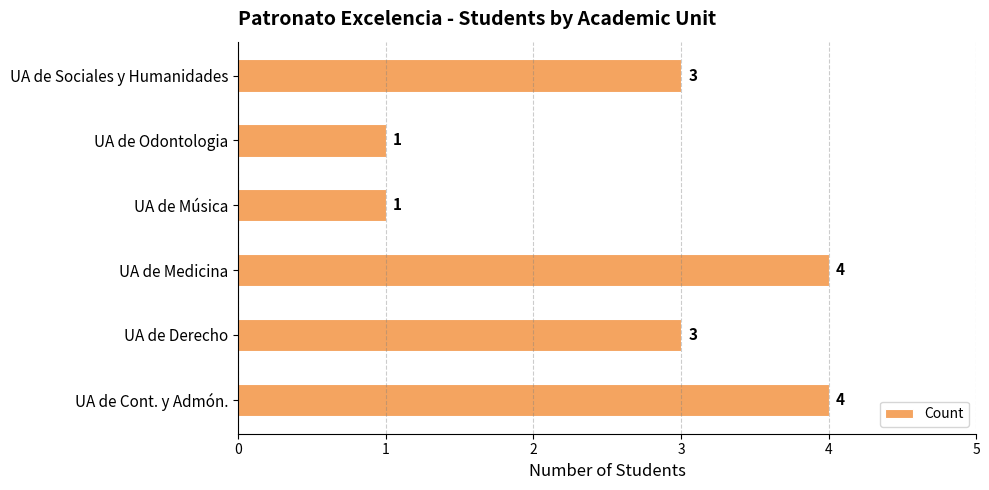

What is the greatest value displayed?

4